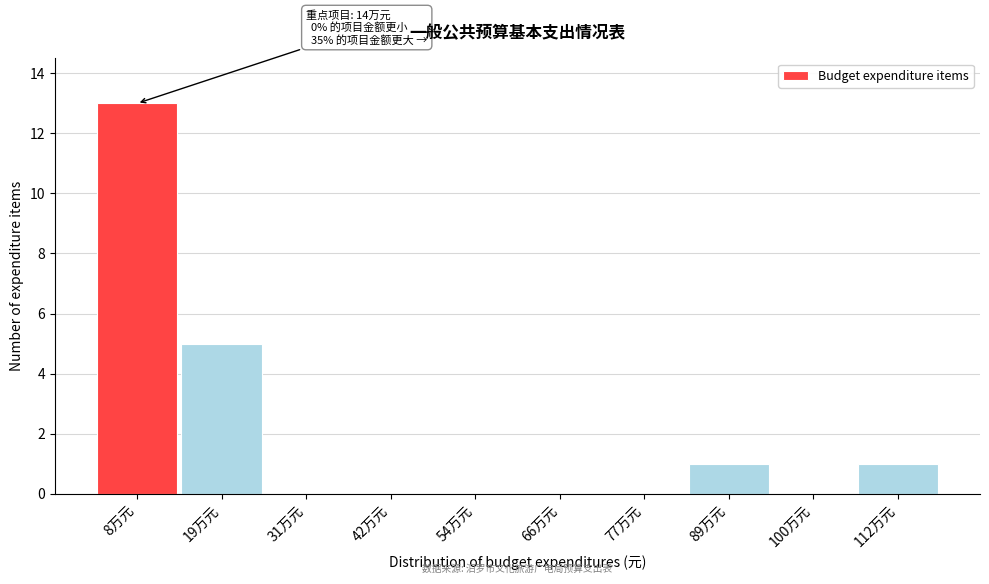

Reading left to right, what are all the values shown in this chart?

8万元=13	19万元=5	31万元=0	42万元=0	54万元=0	66万元=0	77万元=0	89万元=1	100万元=0	112万元=1